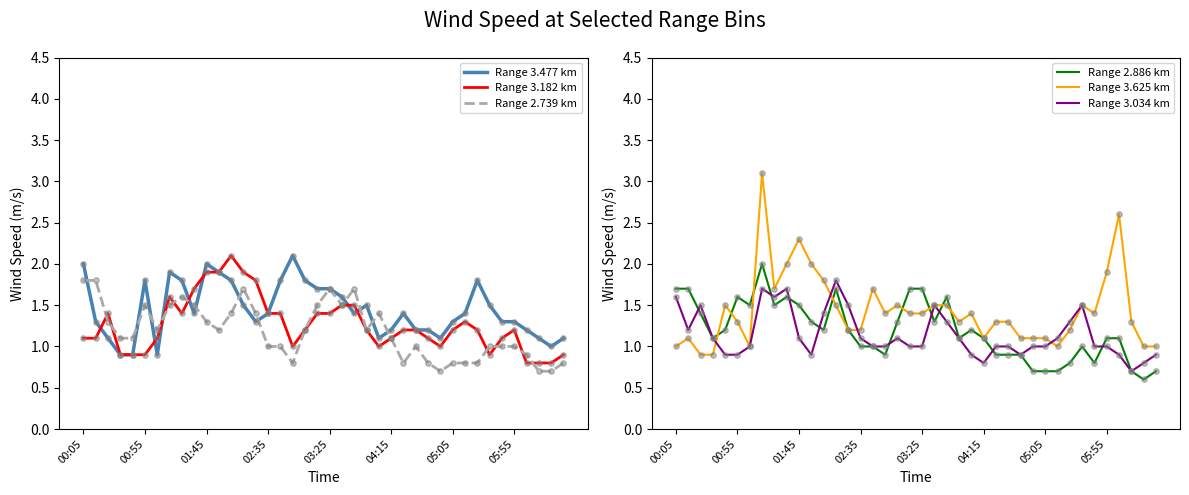

Which series has the largest total across all categories?

Range 3.477 km